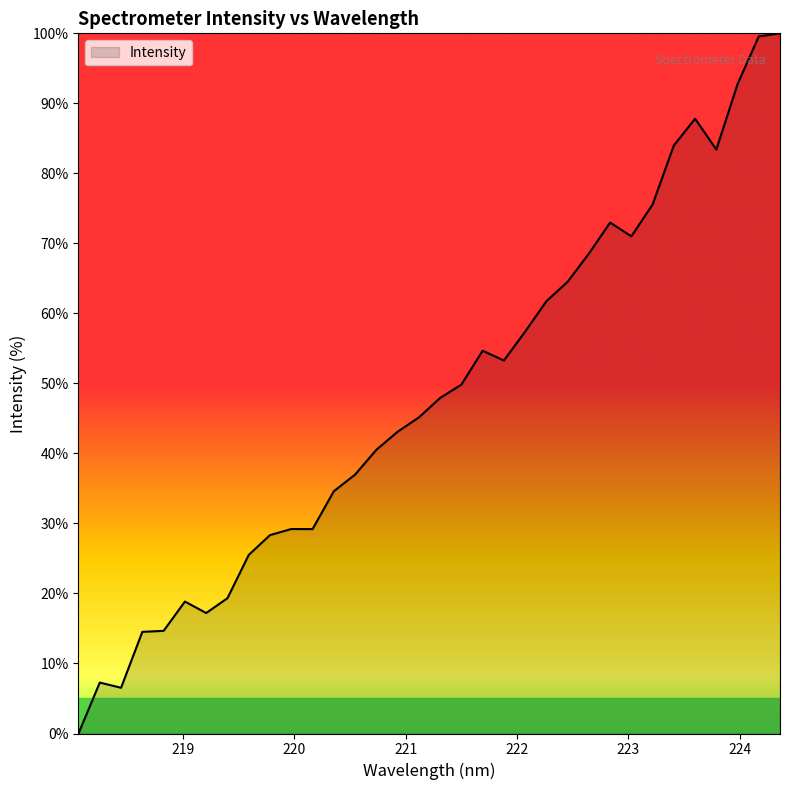

What is the difference between the maximum and minimum values?

100.0